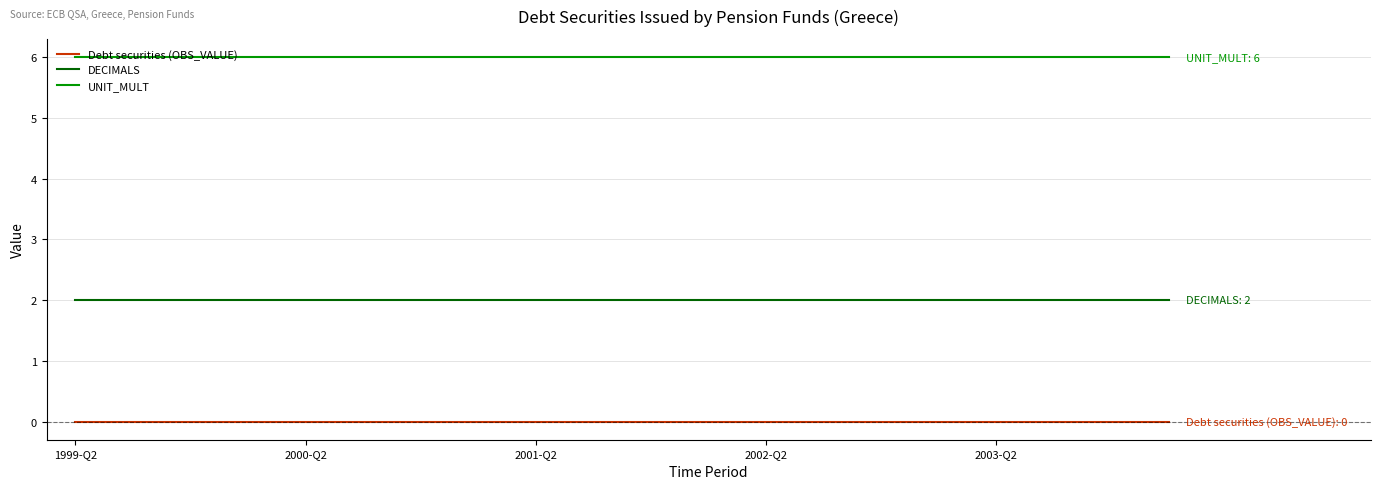

How many lines are shown in the chart?

3